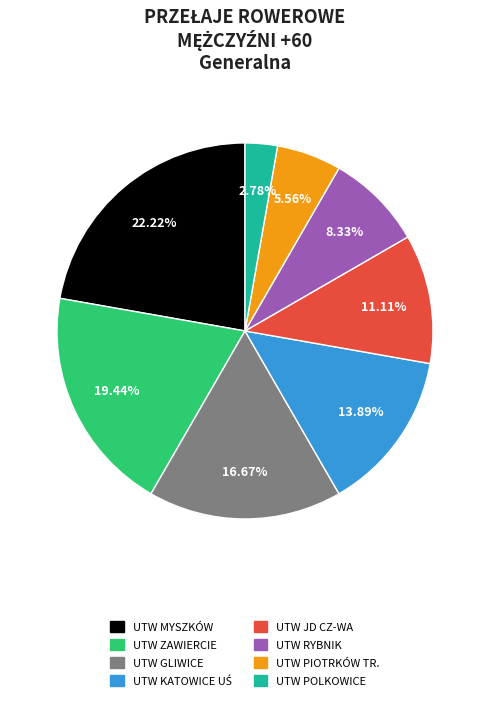

To the nearest percent, what is the difference between the largest and smallest slice percentages?

19%